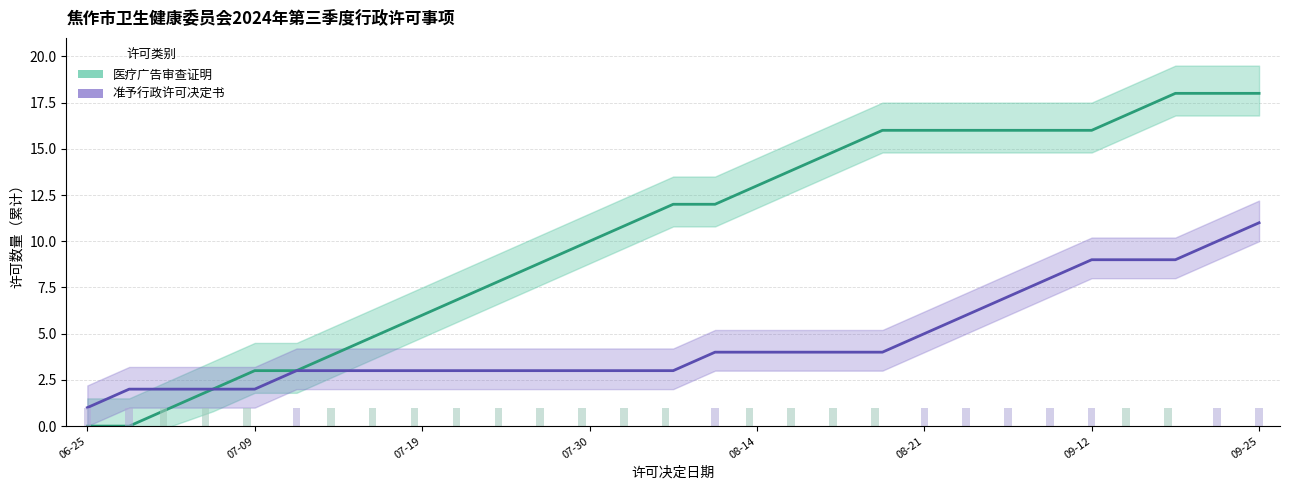

At which category does the chart reach its minimum across all series?

06-25